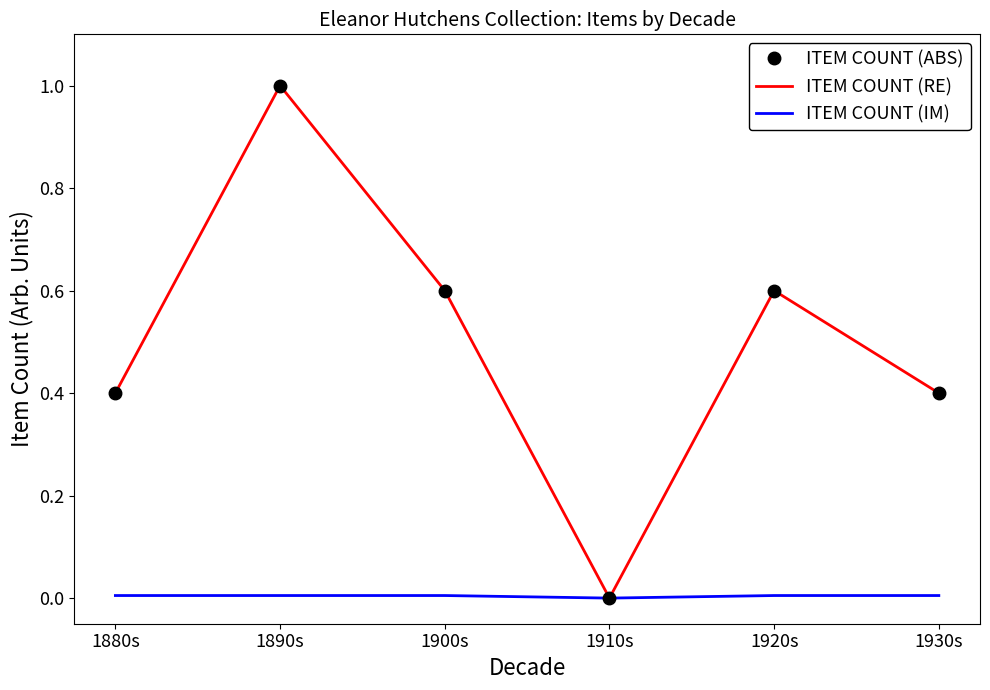

How many interior local peaks does the ITEM COUNT (ABS) series have?

2